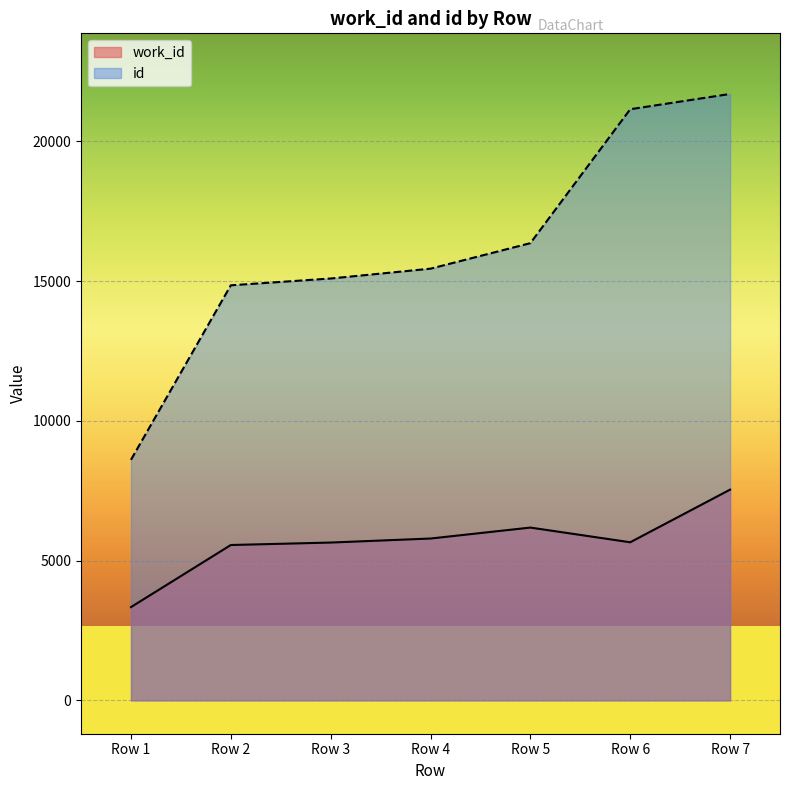

List the series in order of their peak value, highest first.

id, work_id